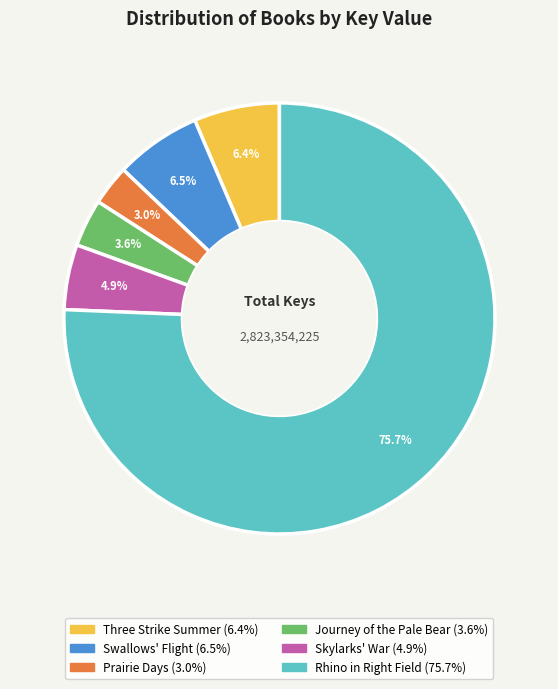

To the nearest percent, what portion does Prairie Days represent?

3%